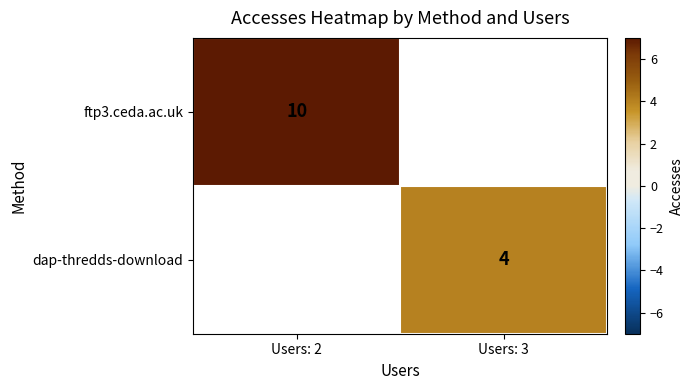

The value of ftp3.ceda.ac.uk at Users: 2 is 15. True or false?

False